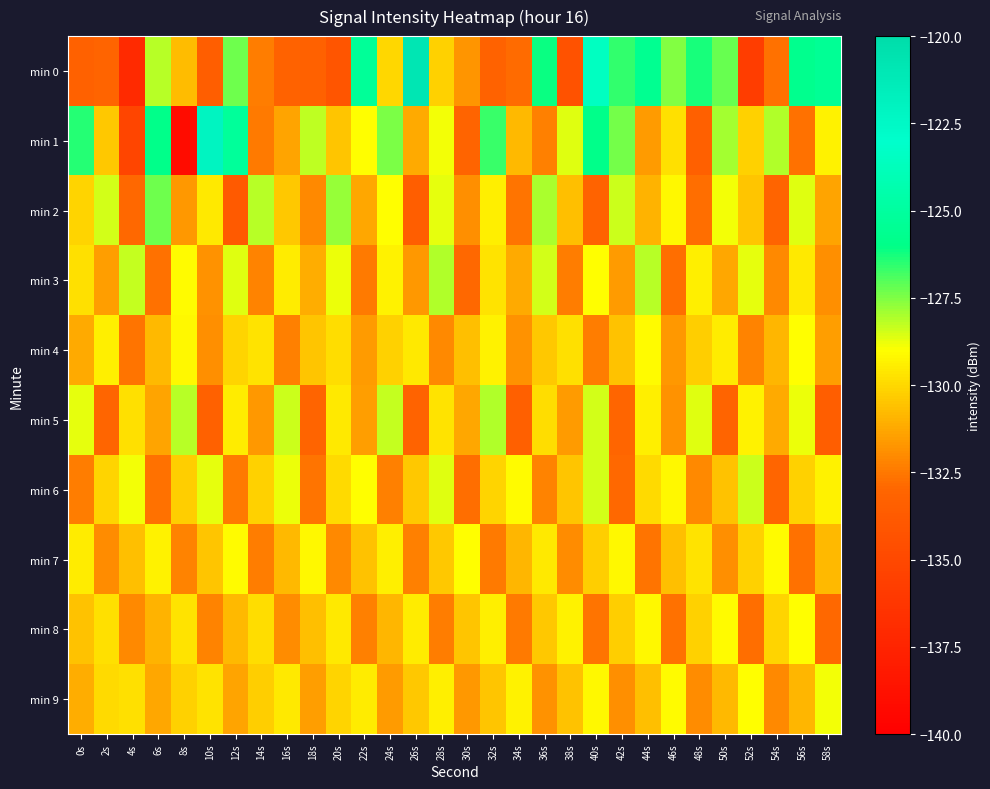

Reading left to right, what are all the values shown in this chart?

min 0: 0s=-133.3	2s=-133.1	4s=-137.0	6s=-128.1	8s=-130.8	10s=-133.5	12s=-127.3	14s=-132.4	16s=-133.3	18s=-133.3	20s=-134.1	22s=-125.3	24s=-130.0	26s=-120.9	28s=-130.2	30s=-131.8	32s=-133.2	34s=-132.9	36s=-126.1	38s=-134.3	40s=-123.5	42s=-126.6	44s=-125.6	46s=-127.6	48s=-126.3	50s=-127.2	52s=-135.7	54s=-132.7	56s=-125.7	58s=-125.4
min 1: 0s=-126.4	2s=-130.4	4s=-135.2	6s=-125.9	8s=-139.1	10s=-122.1	12s=-125.2	14s=-132.5	16s=-131.4	18s=-128.2	20s=-130.5	22s=-129.0	24s=-127.5	26s=-131.2	28s=-128.9	30s=-133.1	32s=-126.7	34s=-130.8	36s=-132.3	38s=-128.6	40s=-125.9	42s=-127.4	44s=-131.6	46s=-129.8	48s=-133.4	50s=-127.9	52s=-130.2	54s=-128.1	56s=-132.7	58s=-129.3
min 2: 0s=-130.1	2s=-128.5	4s=-132.9	6s=-127.3	8s=-131.7	10s=-129.6	12s=-133.8	14s=-128.2	16s=-130.4	18s=-132.1	20s=-127.8	22s=-131.3	24s=-129.0	26s=-133.5	28s=-128.7	30s=-131.9	32s=-129.4	34s=-132.6	36s=-128.0	38s=-130.7	40s=-133.2	42s=-128.4	44s=-131.0	46s=-129.2	48s=-132.8	50s=-128.9	52s=-130.5	54s=-133.1	56s=-128.6	58s=-131.4
min 3: 0s=-129.8	2s=-131.5	4s=-128.3	6s=-132.7	8s=-129.1	10s=-131.8	12s=-128.6	14s=-132.2	16s=-129.5	18s=-131.1	20s=-128.8	22s=-132.5	24s=-129.3	26s=-131.7	28s=-128.1	30s=-132.9	32s=-129.7	34s=-131.2	36s=-128.5	38s=-132.4	40s=-129.0	42s=-131.6	44s=-128.2	46s=-132.8	48s=-129.4	50s=-131.3	52s=-128.7	54s=-132.1	56s=-129.6	58s=-131.9
min 4: 0s=-131.2	2s=-129.4	4s=-132.6	6s=-130.8	8s=-129.2	10s=-131.9	12s=-130.1	14s=-129.7	16s=-132.3	18s=-130.5	20s=-129.9	22s=-131.6	24s=-130.2	26s=-129.6	28s=-132.1	30s=-130.7	32s=-129.3	34s=-131.8	36s=-130.4	38s=-129.8	40s=-132.4	42s=-130.6	44s=-129.1	46s=-131.7	48s=-130.3	50s=-129.5	52s=-132.2	54s=-130.9	56s=-129.0	58s=-131.5
min 5: 0s=-128.7	2s=-133.0	4s=-129.8	6s=-131.4	8s=-128.2	10s=-133.3	12s=-129.5	14s=-131.7	16s=-128.4	18s=-133.1	20s=-129.6	22s=-131.5	24s=-128.3	26s=-133.2	28s=-129.7	30s=-131.3	32s=-128.1	34s=-133.4	36s=-129.9	38s=-131.6	40s=-128.5	42s=-133.0	44s=-129.4	46s=-131.8	48s=-128.6	50s=-133.1	52s=-129.3	54s=-131.2	56s=-128.8	58s=-133.5
min 6: 0s=-132.4	2s=-130.1	4s=-128.9	6s=-132.7	8s=-130.3	10s=-128.7	12s=-132.5	14s=-130.2	16s=-128.8	18s=-132.6	20s=-130.0	22s=-129.0	24s=-132.3	26s=-130.4	28s=-128.6	30s=-132.8	32s=-130.1	34s=-129.1	36s=-132.2	38s=-130.5	40s=-128.5	42s=-132.9	44s=-130.0	46s=-129.2	48s=-132.1	50s=-130.6	52s=-128.4	54s=-133.0	56s=-130.2	58s=-129.3
min 7: 0s=-129.5	2s=-132.0	4s=-130.7	6s=-129.3	8s=-132.2	10s=-130.5	12s=-129.1	14s=-132.4	16s=-130.8	18s=-129.2	20s=-132.1	22s=-130.6	24s=-129.4	26s=-132.3	28s=-130.4	30s=-129.0	32s=-132.5	34s=-130.9	36s=-129.6	38s=-132.0	40s=-130.3	42s=-129.2	44s=-132.6	46s=-130.7	48s=-129.7	50s=-131.9	52s=-130.2	54s=-129.1	56s=-132.7	58s=-130.8
min 8: 0s=-130.6	2s=-129.8	4s=-132.1	6s=-131.0	8s=-129.7	10s=-132.2	12s=-130.8	14s=-129.9	16s=-132.0	18s=-130.7	20s=-129.6	22s=-132.3	24s=-130.9	26s=-129.5	28s=-132.4	30s=-130.5	32s=-129.4	34s=-132.5	36s=-130.4	38s=-129.3	40s=-132.6	42s=-130.3	44s=-129.2	46s=-132.7	48s=-130.2	50s=-129.1	52s=-132.8	54s=-130.1	56s=-129.0	58s=-132.9
min 9: 0s=-131.1	2s=-130.0	4s=-129.8	6s=-131.3	8s=-130.2	10s=-129.7	12s=-131.4	14s=-130.3	16s=-129.6	18s=-131.5	20s=-130.1	22s=-129.5	24s=-131.6	26s=-130.4	28s=-129.4	30s=-131.7	32s=-130.5	34s=-129.3	36s=-131.8	38s=-130.6	40s=-129.2	42s=-131.9	44s=-130.7	46s=-129.1	48s=-132.0	50s=-130.8	52s=-129.0	54s=-132.1	56s=-130.9	58s=-128.9